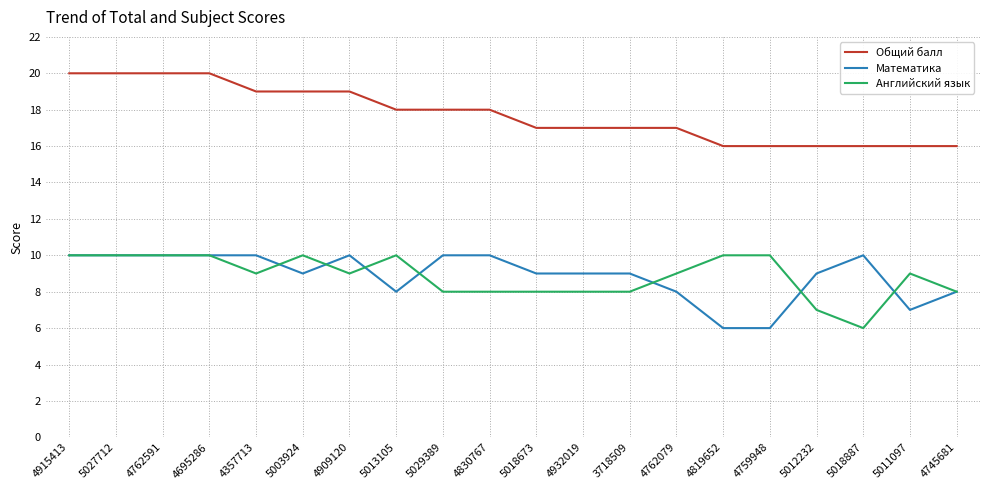

Which series has the largest total across all categories?

Общий балл